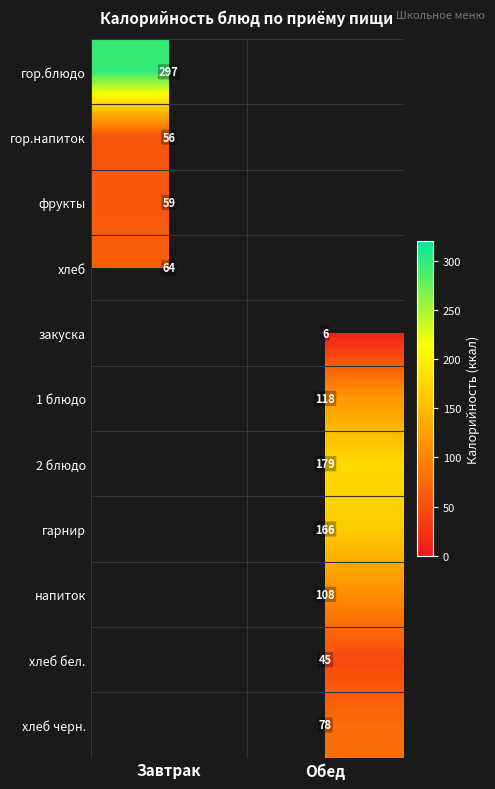

How many data points does each series have?

2